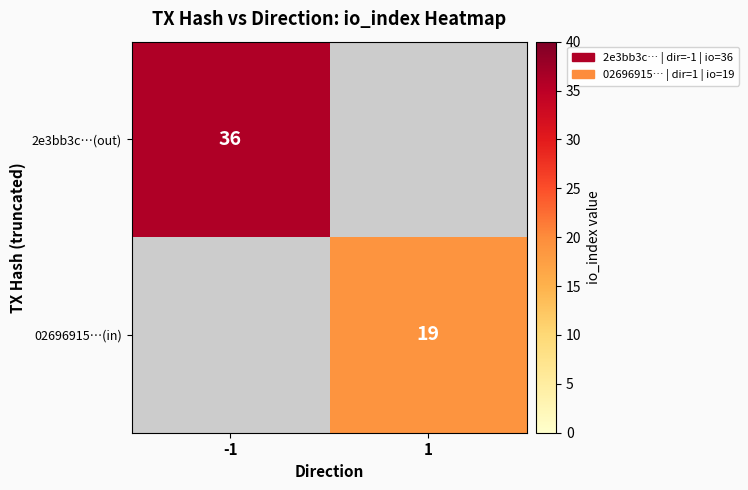

At how many categories does at least one series exceed 19?

1